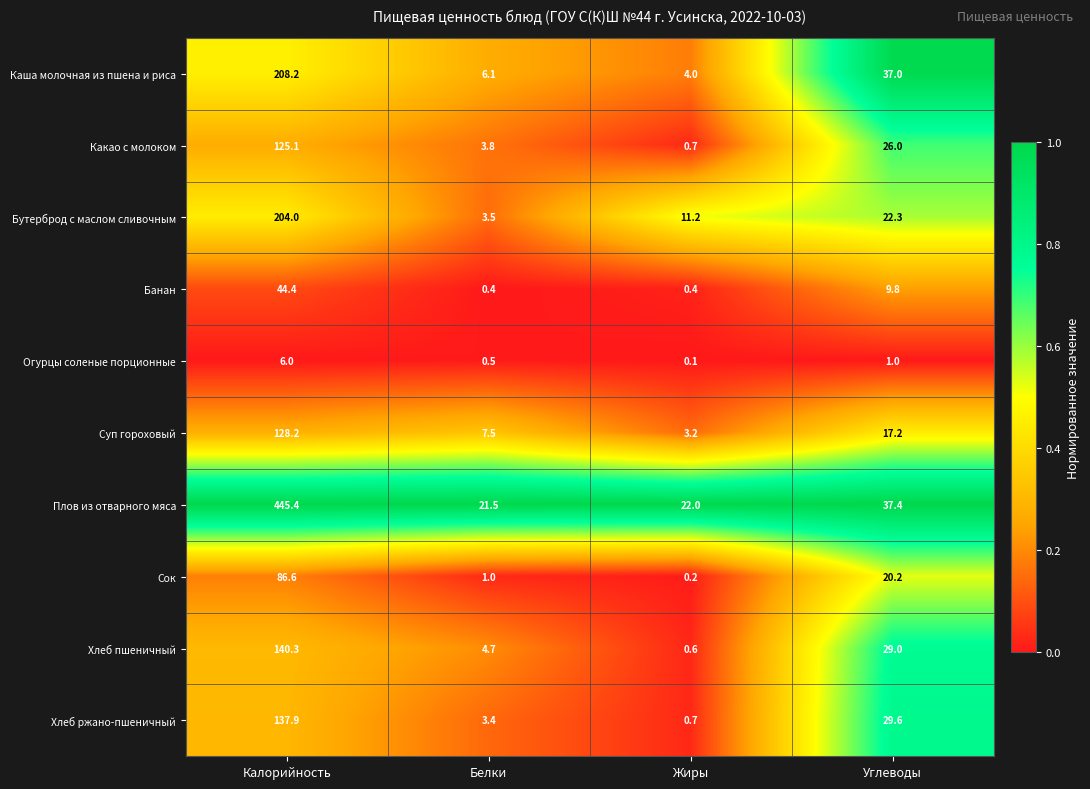

At which label does Суп гороховый first exceed 17?

Калорийность